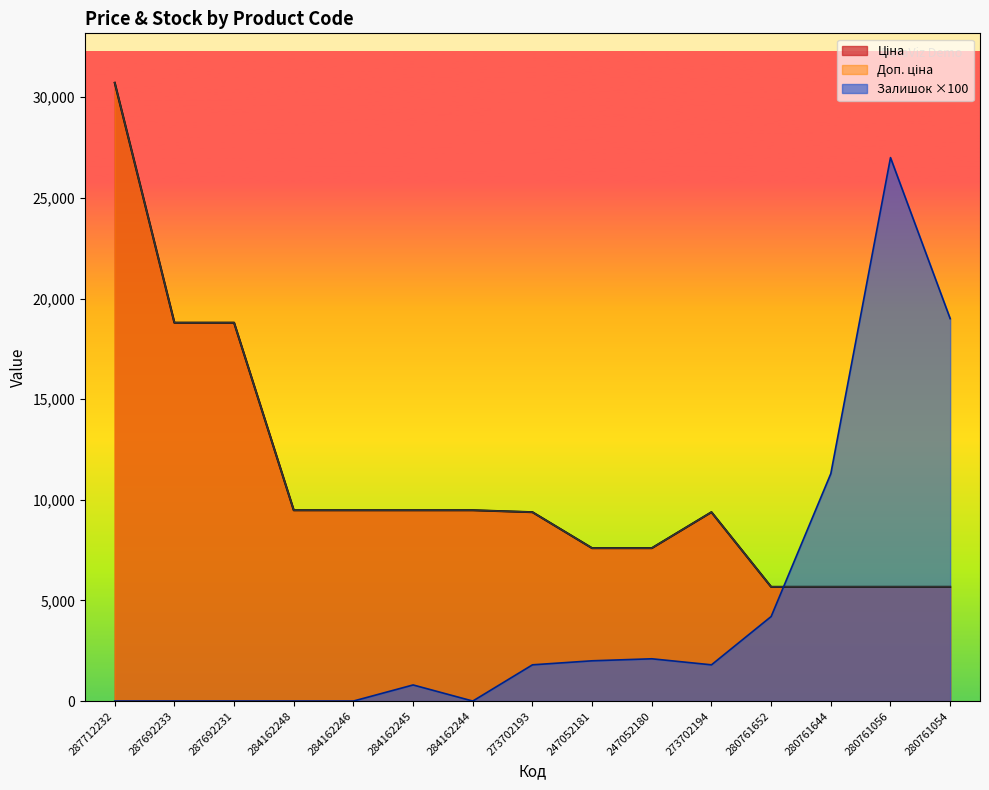

What is the label of the 8th point from the left?

273702193